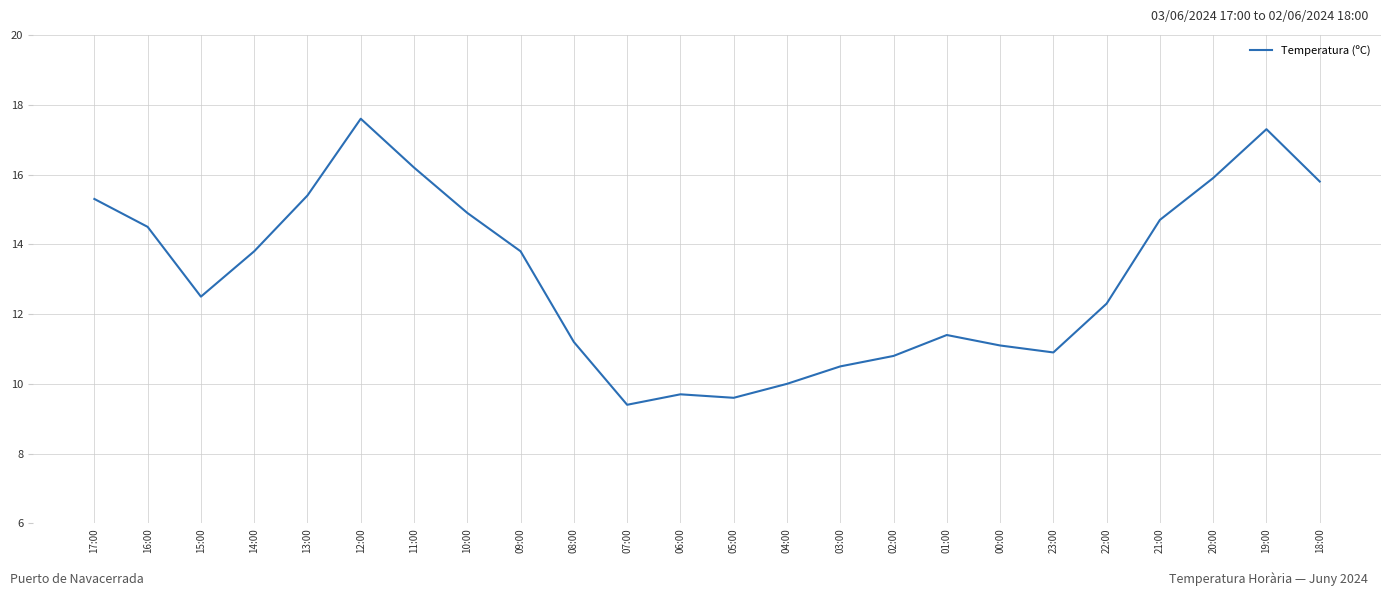

At which category does the data reach its first local peak?

12:00